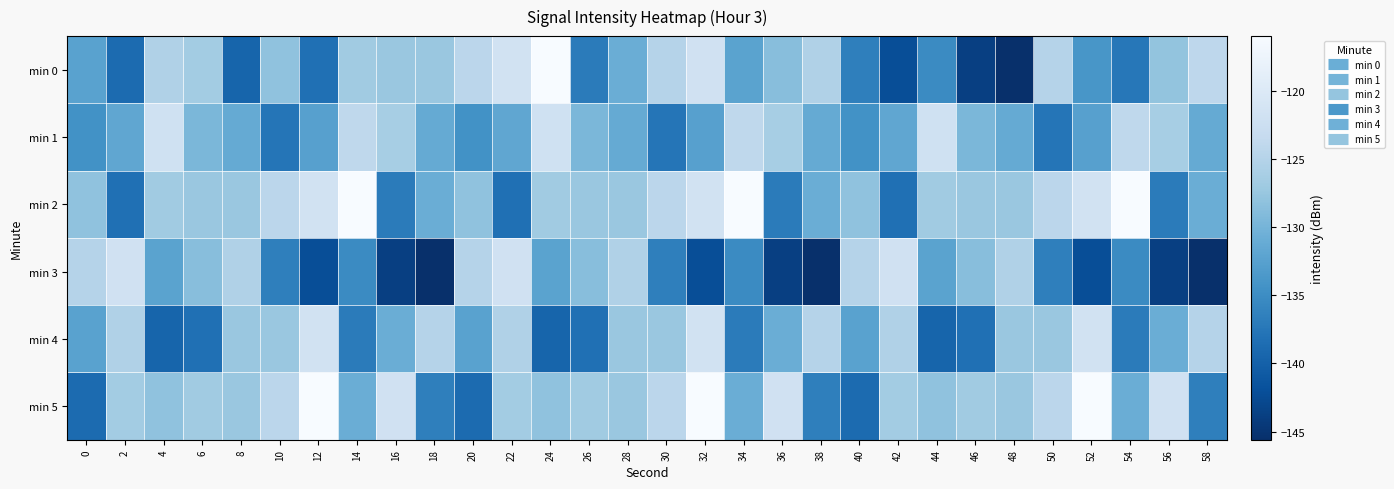

How many data points does each series have?

30